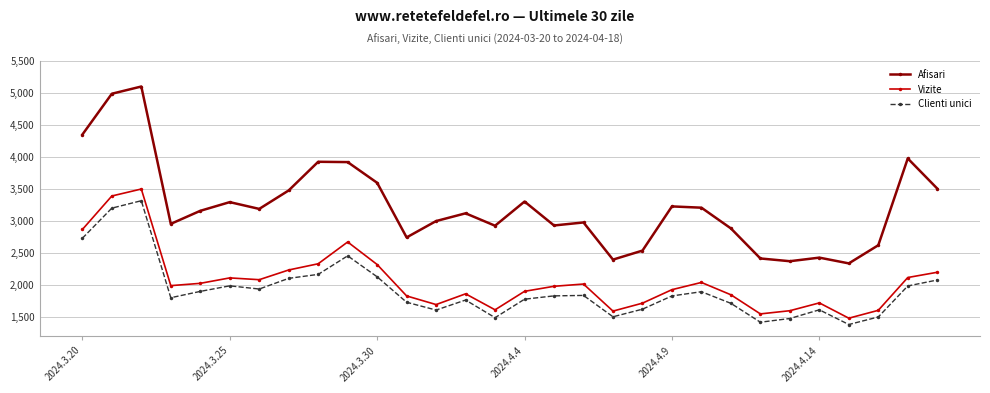

True or false: Vizite and Clienti unici cross at least once.

False